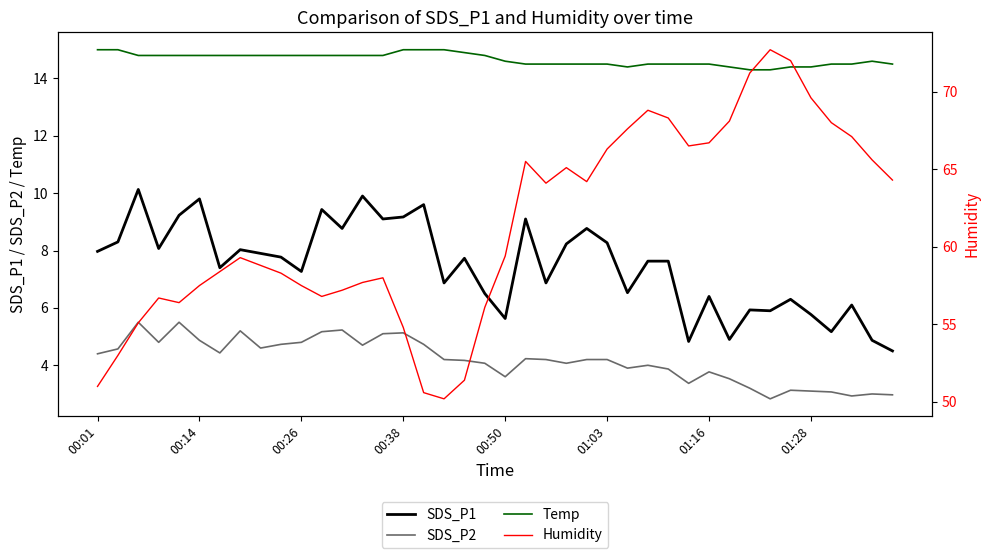

What is the highest value of the SDS_P1 series?

10.1